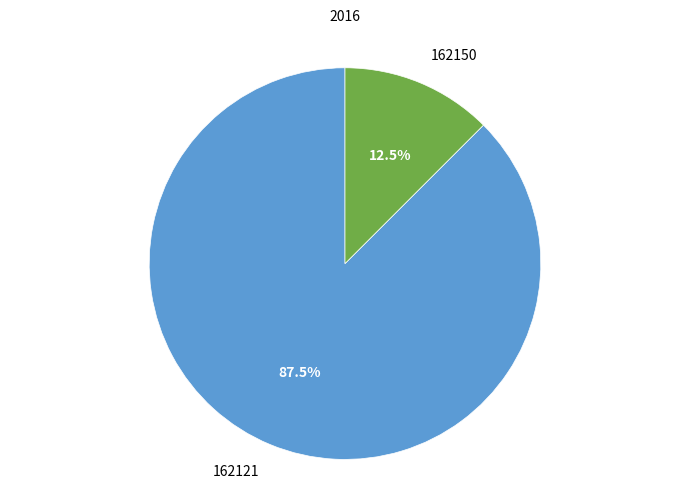

Does any single category account for the majority?

Yes